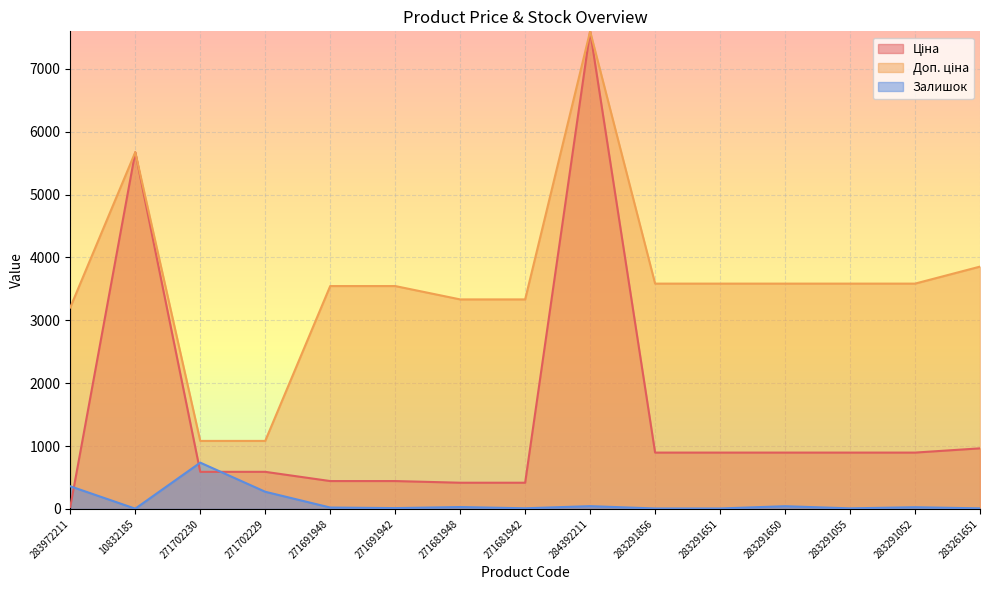

Is the value of Ціна at 283261651 greater than the value of Доп. ціна at 283291856?

No